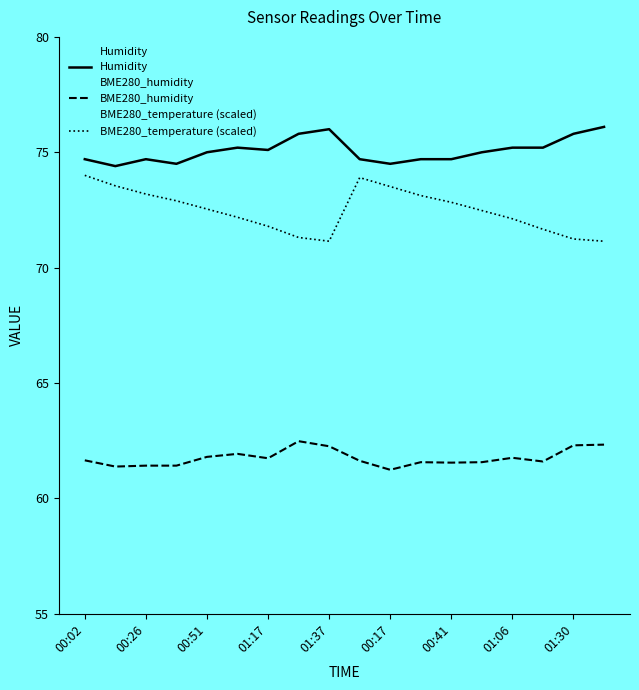

List the series in order of their overall mean, highest first.

Humidity, BME280_temperature (scaled), BME280_humidity